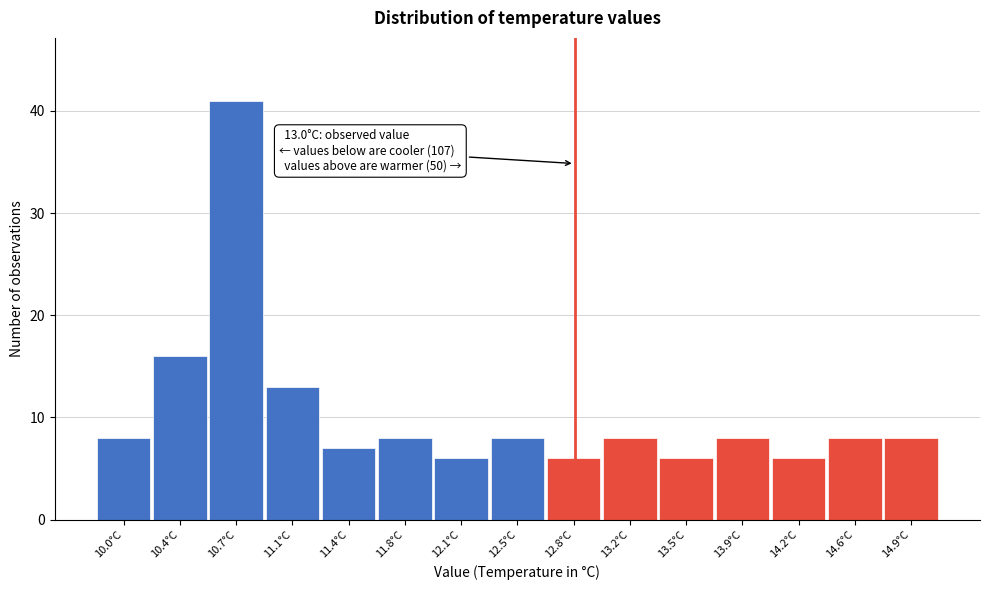

Reading left to right, list all the values displayed in this chart.

10.0°C=8	10.4°C=16	10.7°C=41	11.1°C=13	11.4°C=7	11.8°C=8	12.1°C=6	12.5°C=8	12.8°C=6	13.2°C=8	13.5°C=6	13.9°C=8	14.2°C=6	14.6°C=8	14.9°C=8